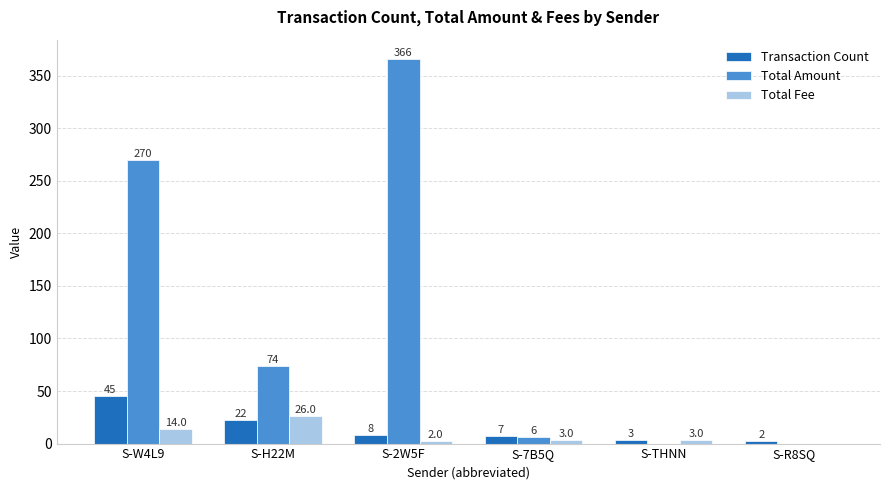

How many data points does each series have?

6